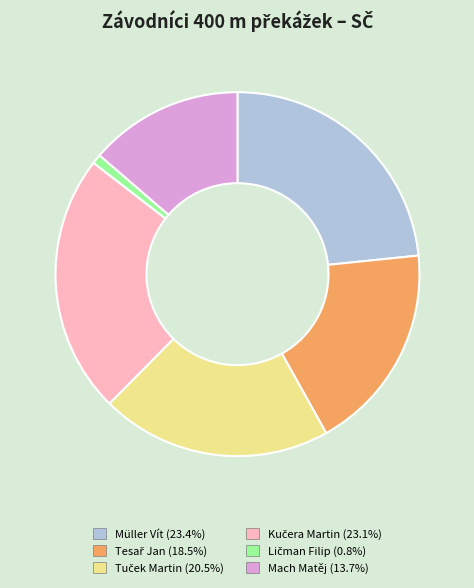

Does any single category account for the majority?

No